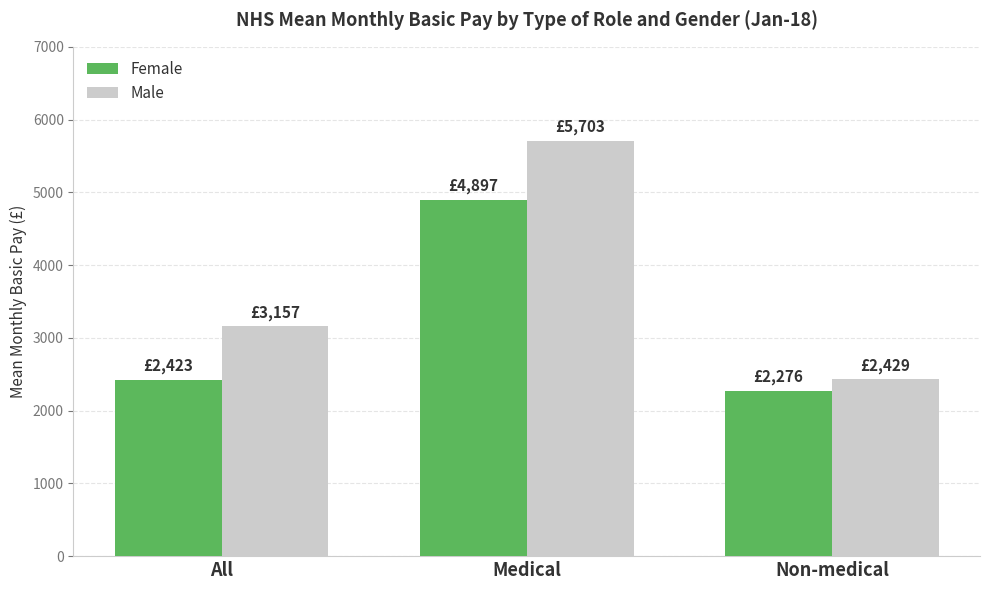

How many bars are there in each group?

2